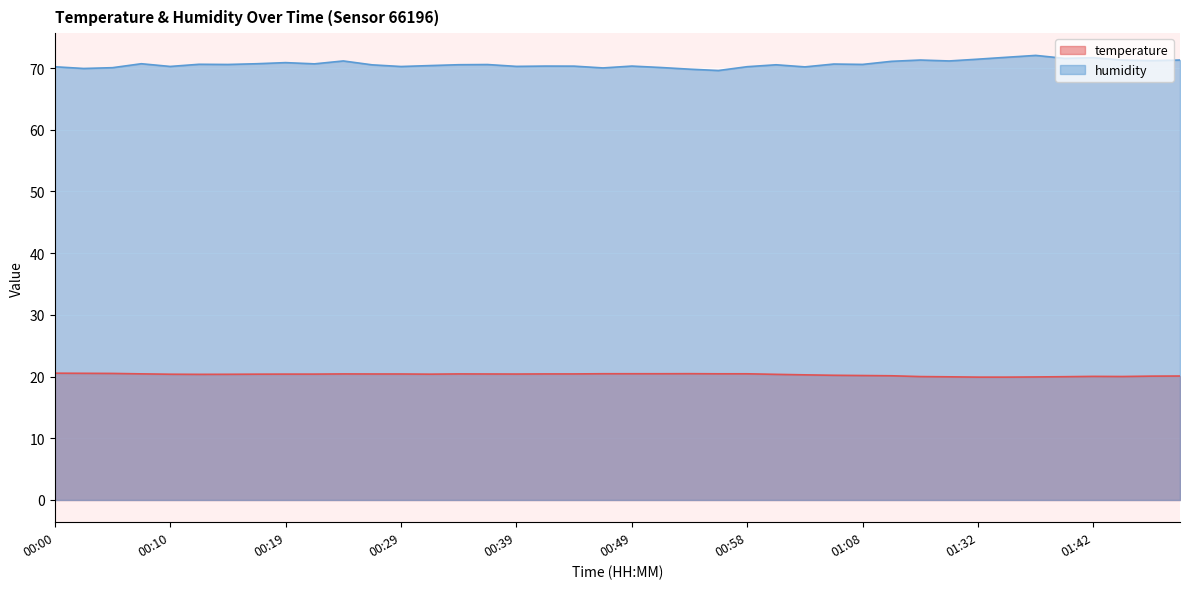

In humidity, how many points are lower than both neighbors (excluding endpoints)?

13